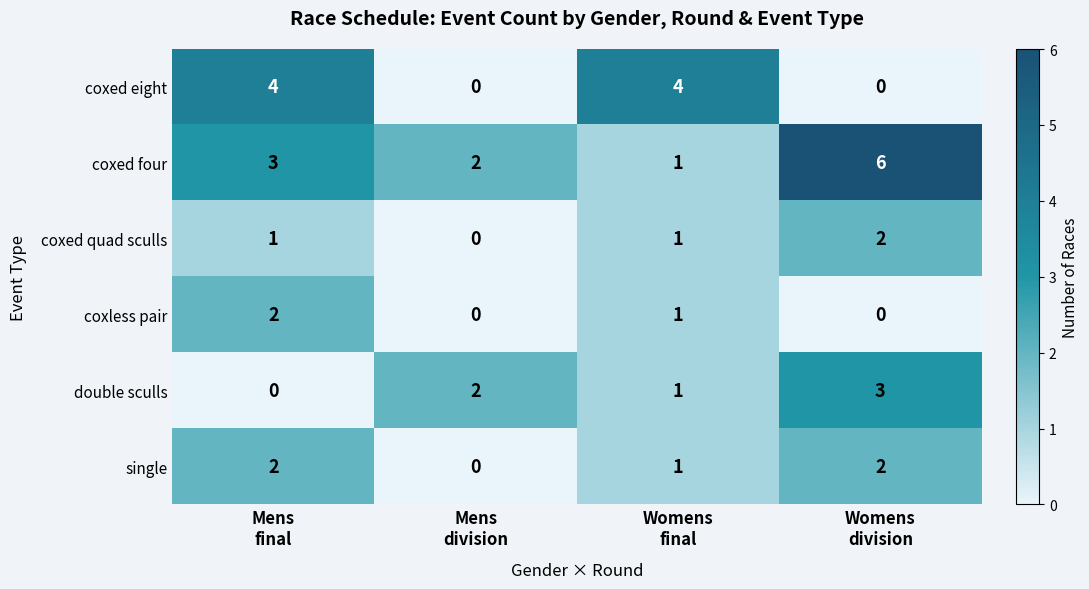

What is the sum of all coxed quad sculls values?

4